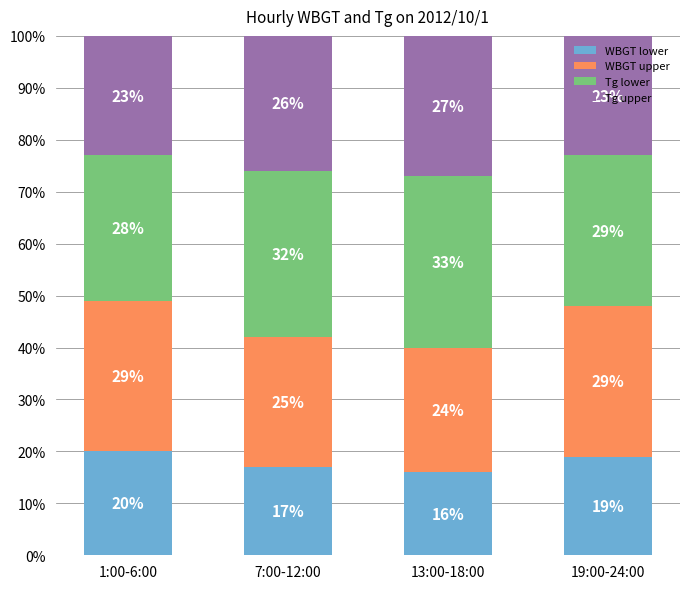

What is the sum of all WBGT lower values?

72